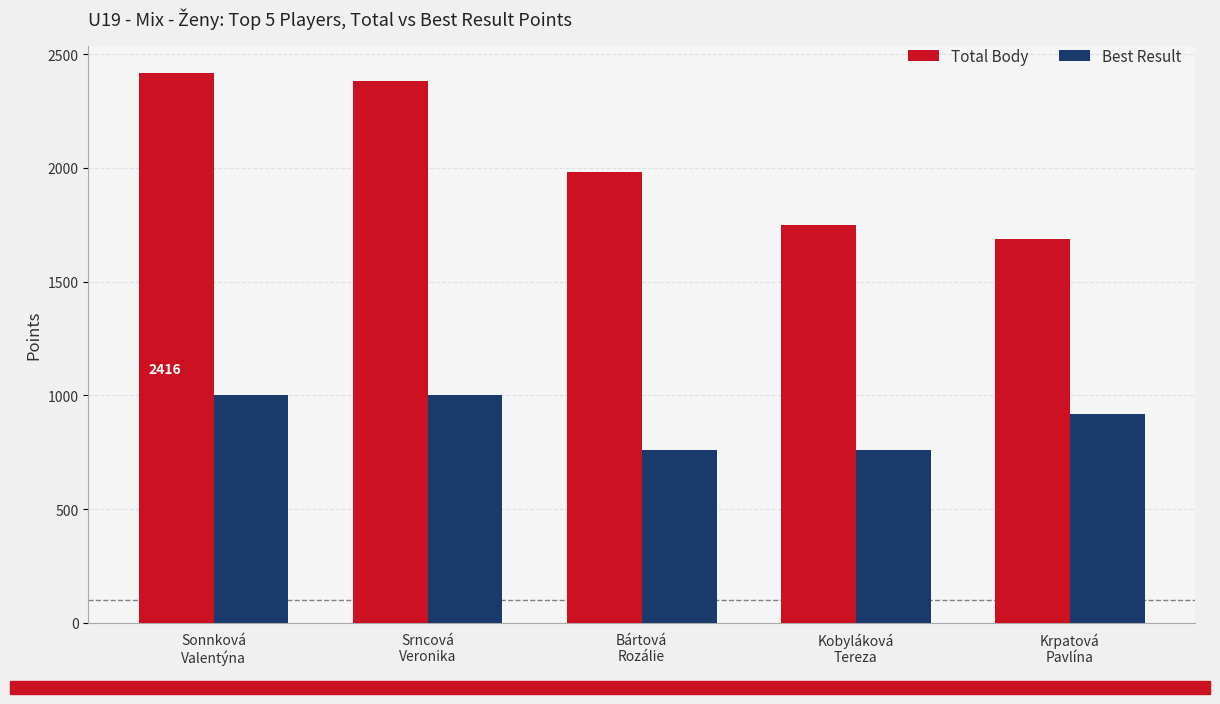

Rank the series at Kobyláková
Tereza from highest to lowest value.

Total Body, Best Result